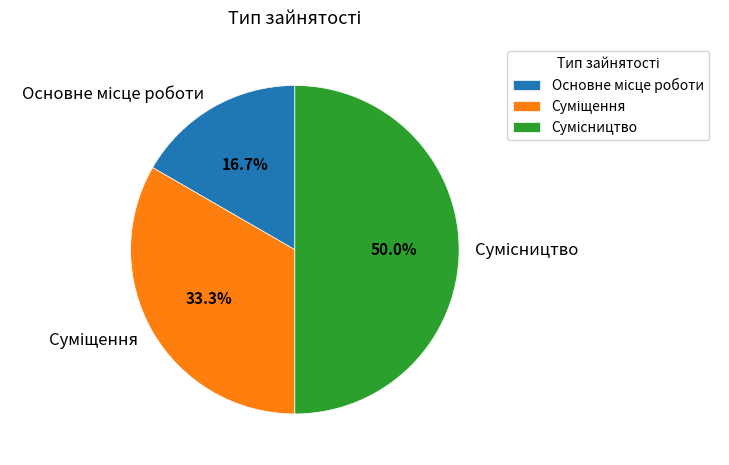

How many segments does this pie chart have?

3